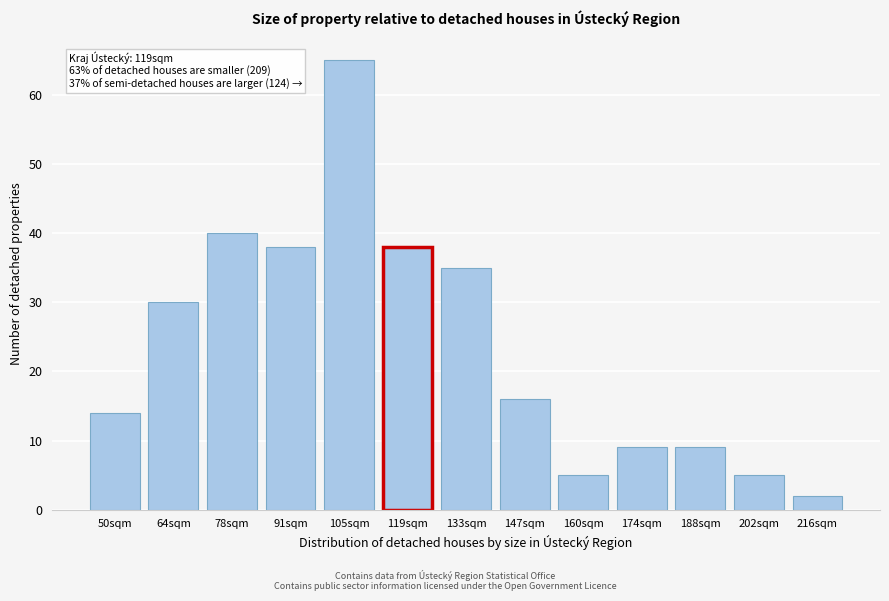

Reading right to left, what are all the values shown in this chart?

216sqm=2	202sqm=5	188sqm=9	174sqm=9	160sqm=5	147sqm=16	133sqm=35	119sqm=38	105sqm=65	91sqm=38	78sqm=40	64sqm=30	50sqm=14